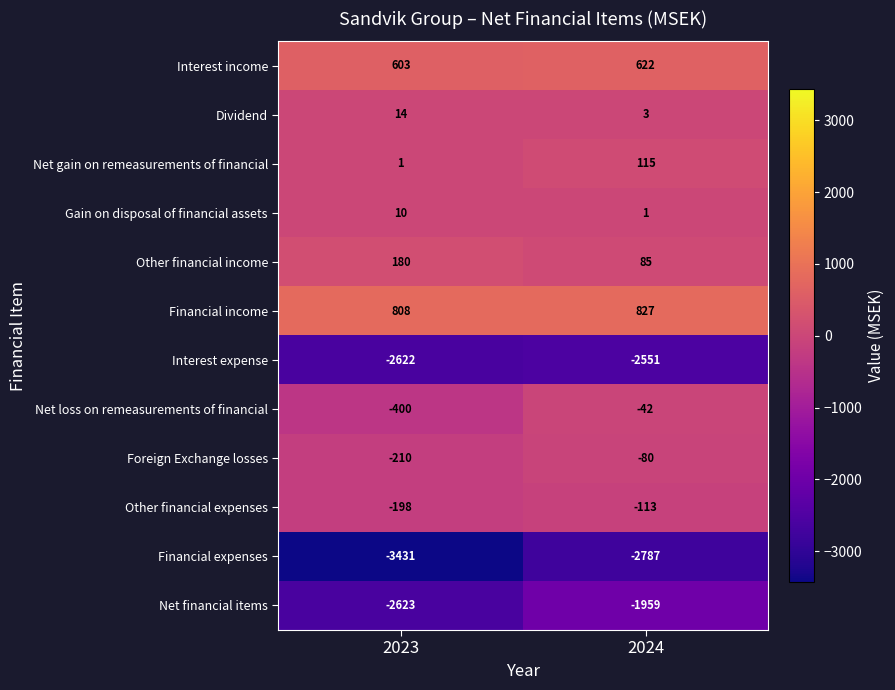

Reading right to left, what are all the values shown in this chart?

Interest income: 2024=622	2023=603
Dividend: 2024=3	2023=14
Net gain on remeasurements of financial: 2024=115	2023=1
Gain on disposal of financial assets: 2024=1	2023=10
Other financial income: 2024=85	2023=180
Financial income: 2024=827	2023=808
Interest expense: 2024=-2551	2023=-2622
Net loss on remeasurements of financial: 2024=-42	2023=-400
Foreign Exchange losses: 2024=-80	2023=-210
Other financial expenses: 2024=-113	2023=-198
Financial expenses: 2024=-2787	2023=-3431
Net financial items: 2024=-1959	2023=-2623